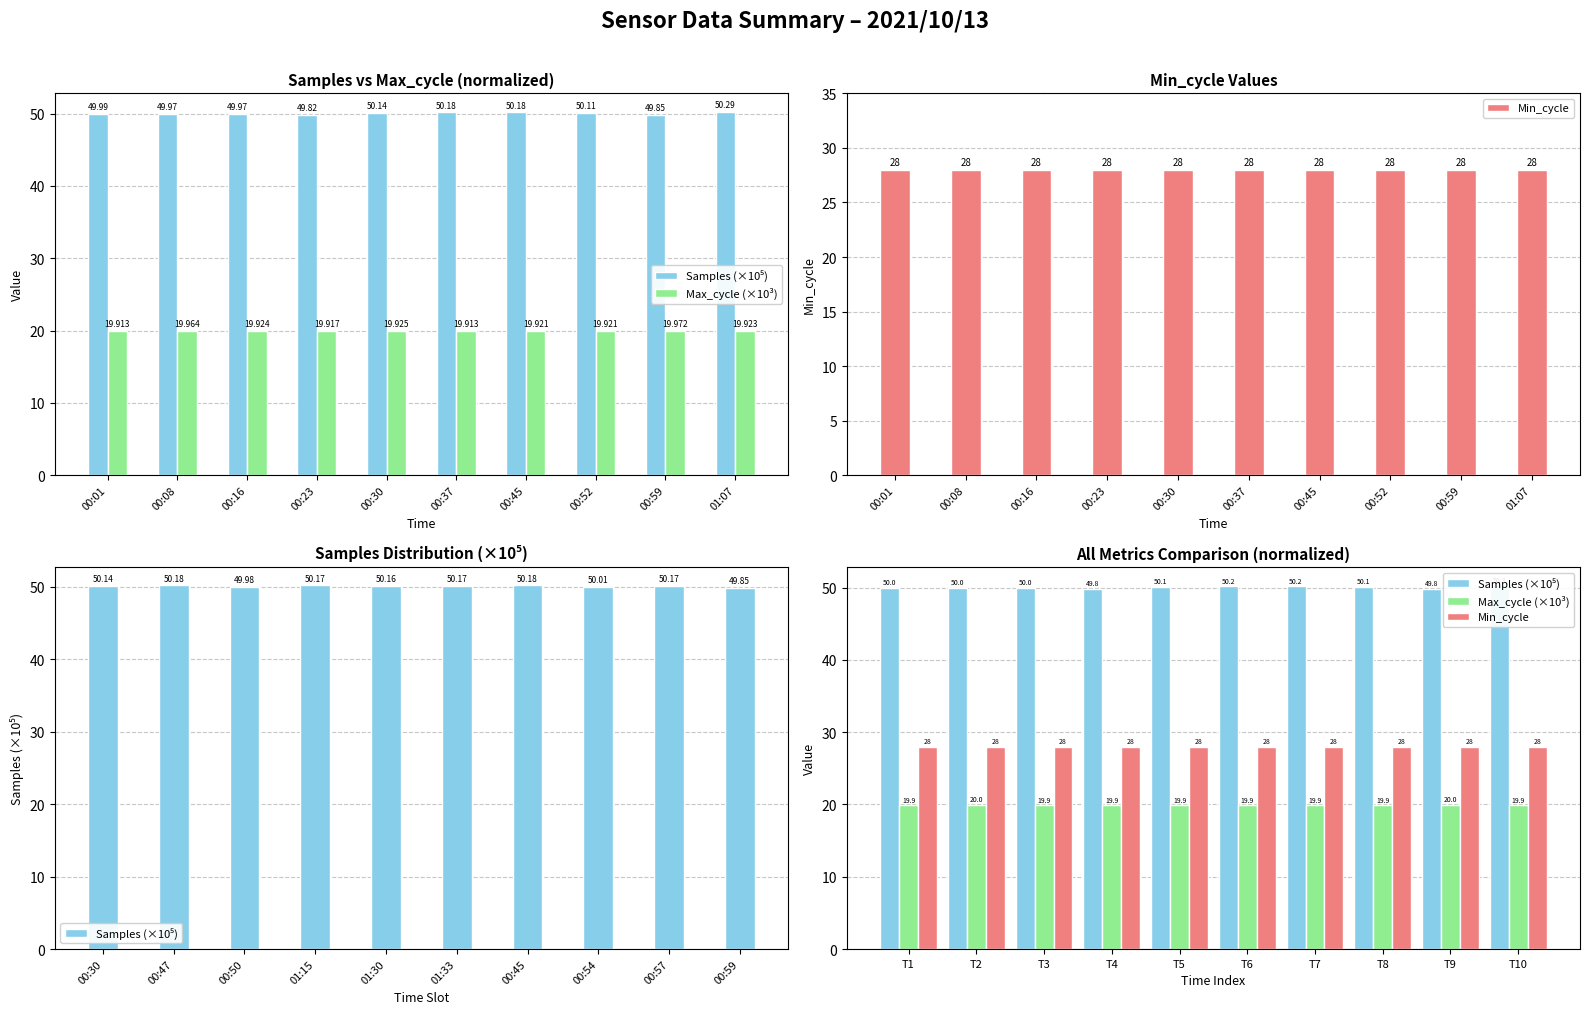

Rank the categories by Min_cycle value from highest to lowest.

T1, T2, T3, T4, T5, T6, T7, T8, T9, T10